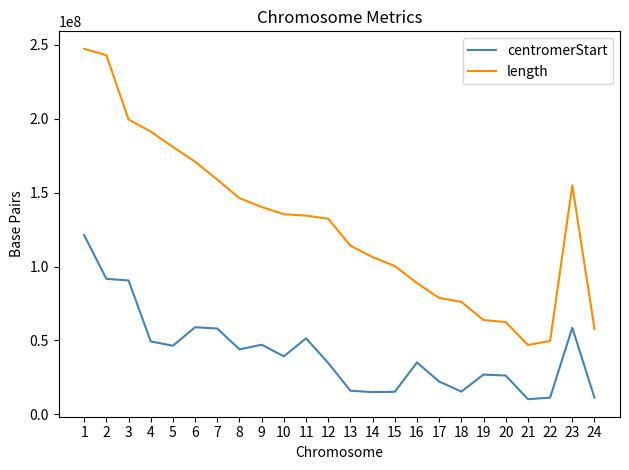

True or false: length and centromerStart intersect in this chart.

False